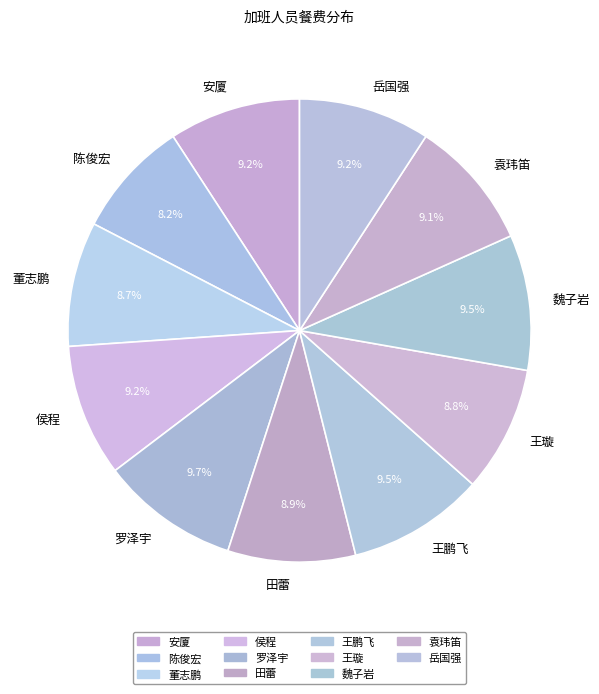

Is it true that 侯程 is 4% of the pie?

False